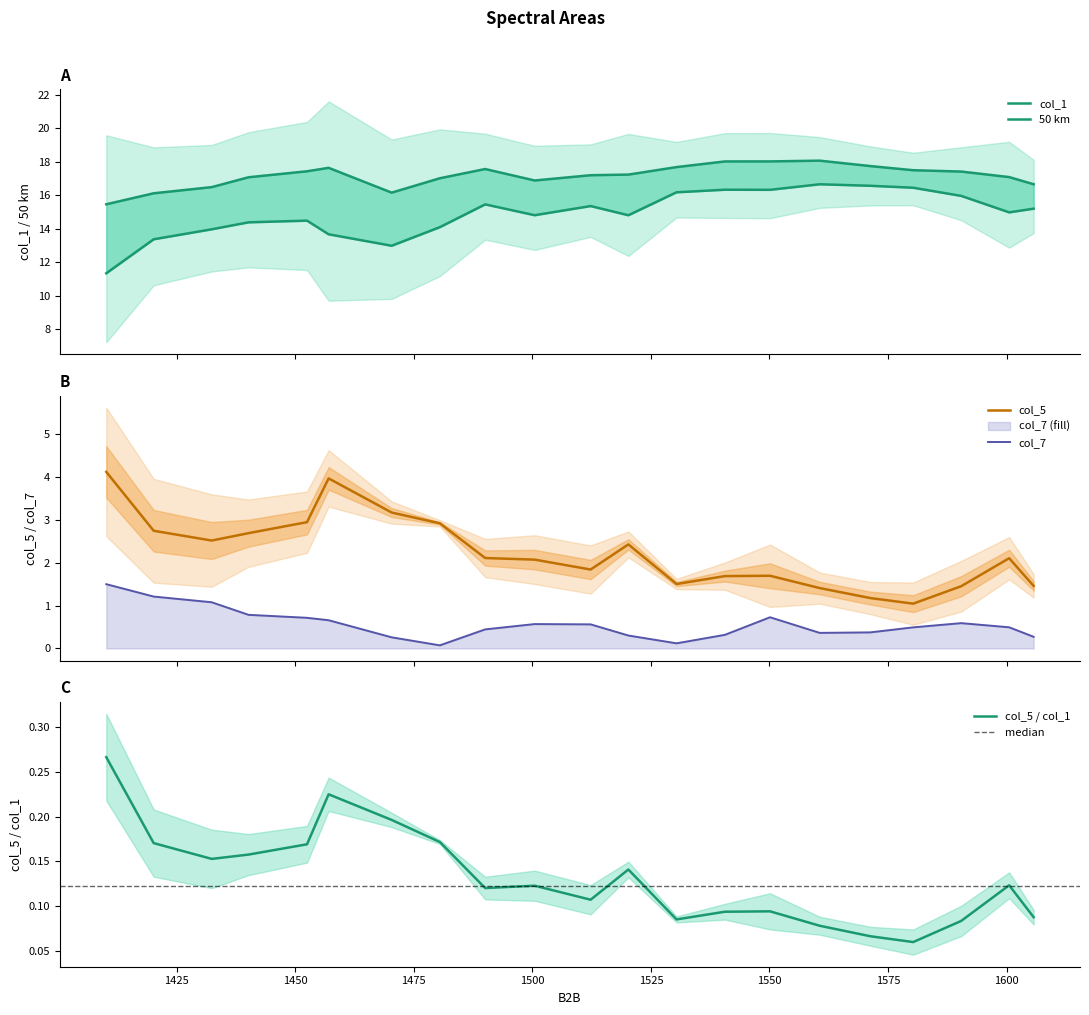

What is the value of the col_1 point at the 10th from the left?

16.9